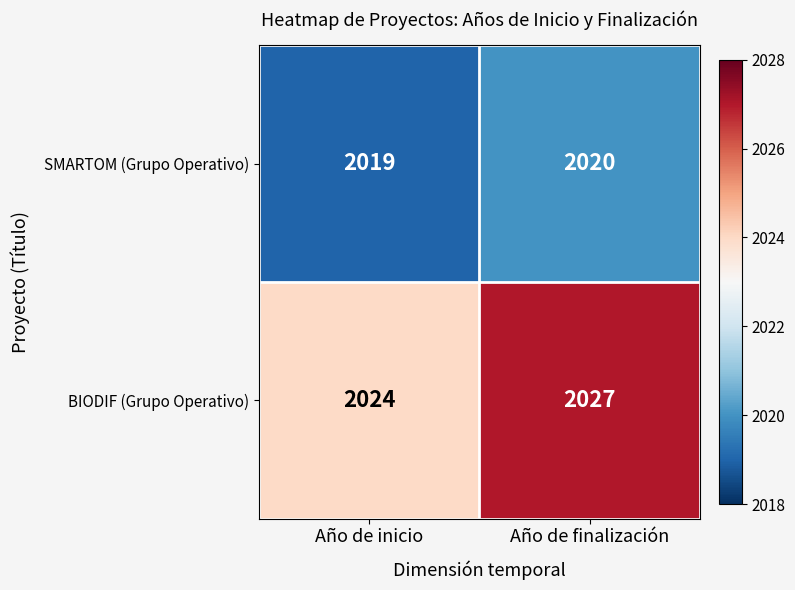

What is the difference between the highest and lowest values at Año de finalización?

7